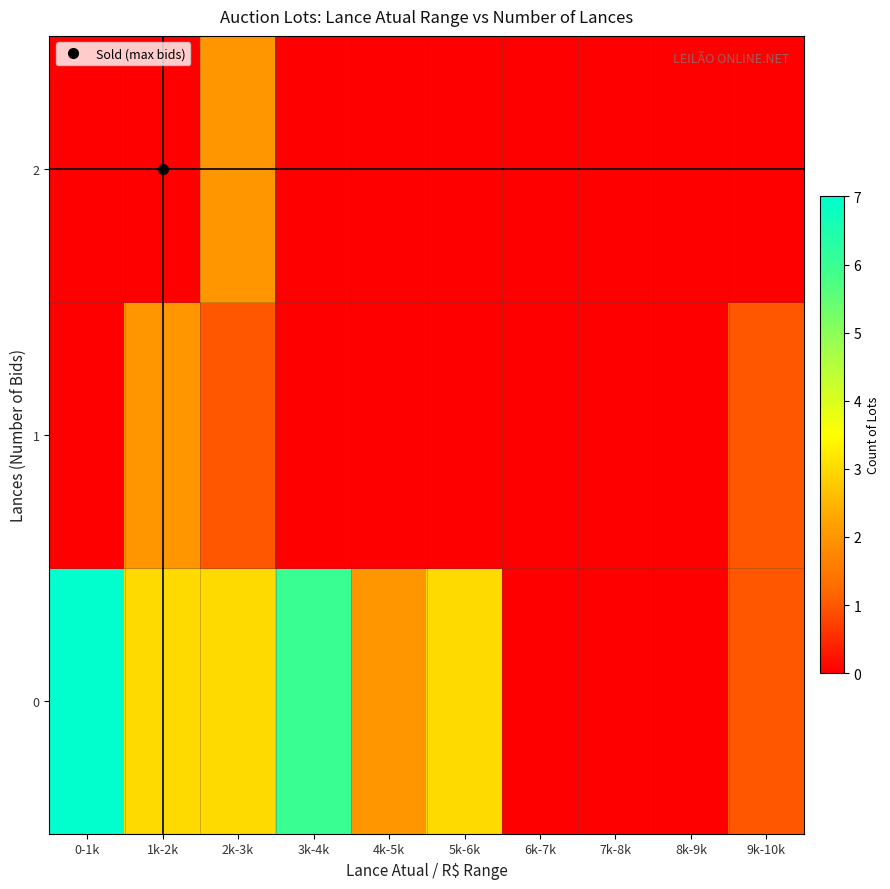

Count the number of categories in the chart.

10